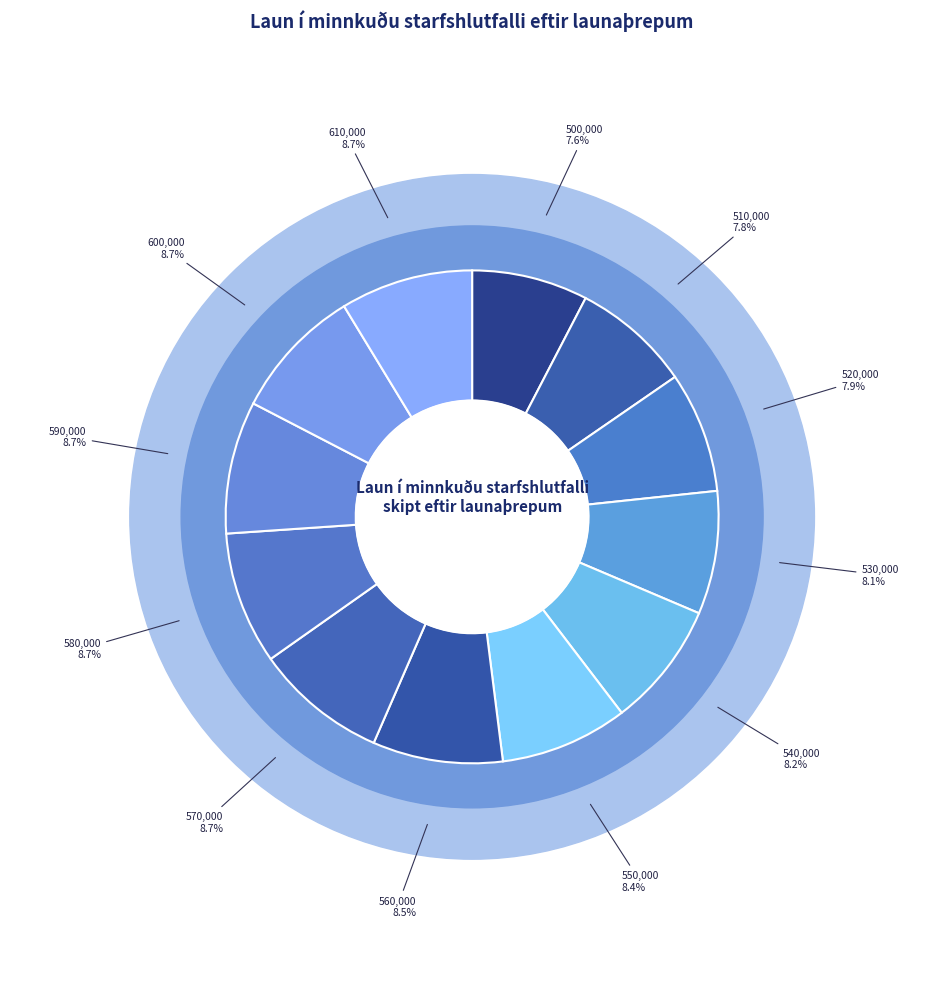

What is the smallest slice in the pie chart?

500000